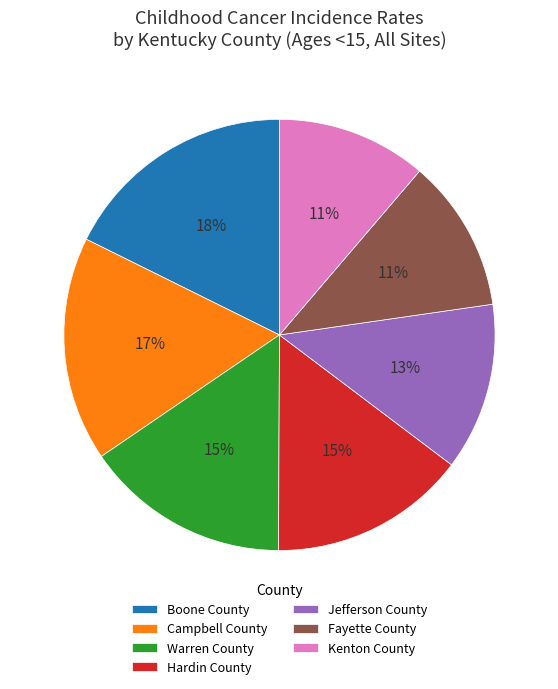

Is there any slice that represents more than half of the pie?

No